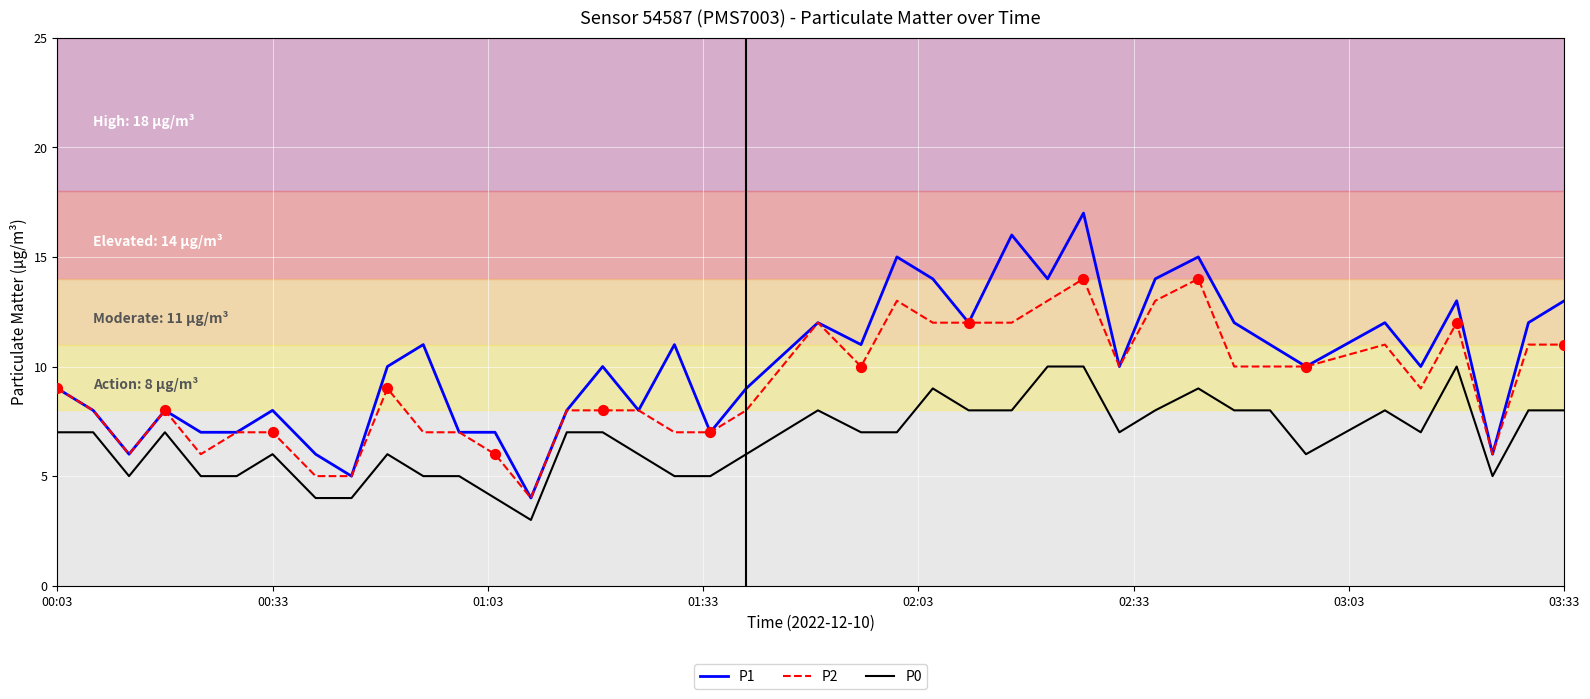

Which series has the largest total across all categories?

P1